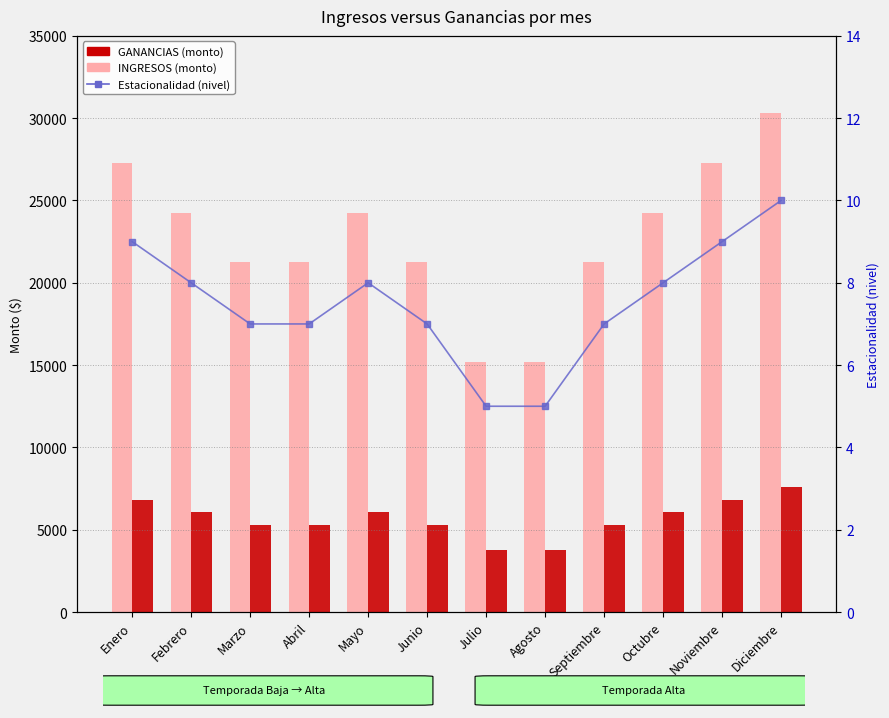

What is the total value across all series at Octubre?

30341.3